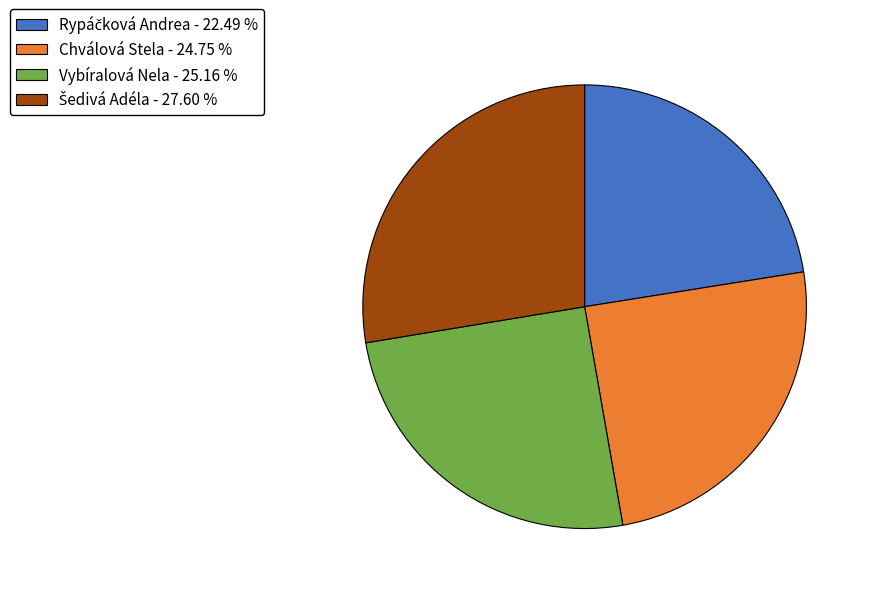

Is there any slice that represents more than half of the pie?

No